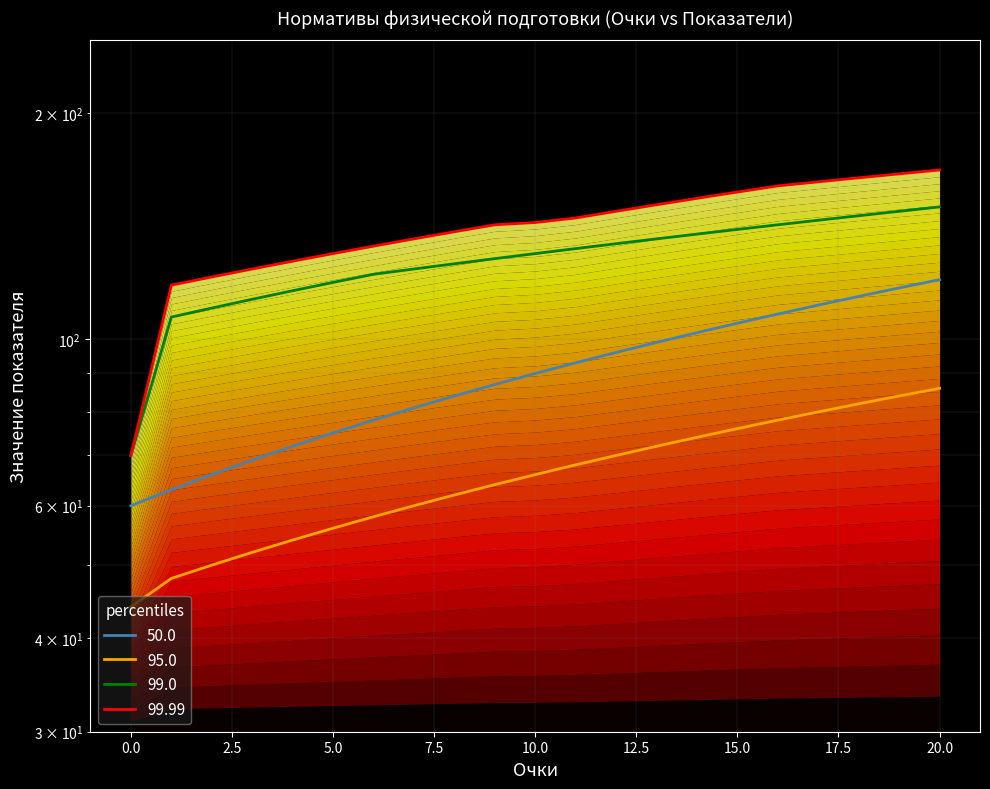

True or false: Бег 30м (Мальчики) and Подъём туловища (Мальчики) cross at least once.

False